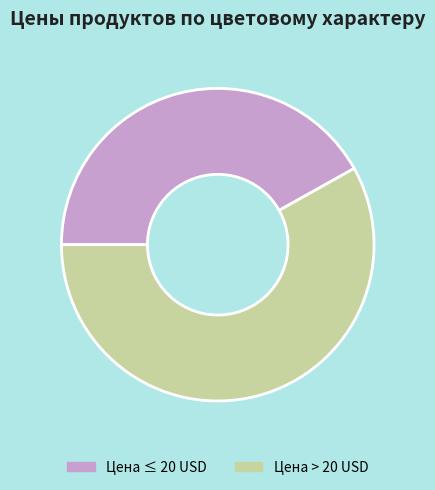

Rank the categories by value from lowest to highest.

Цена ≤ 20 USD, Цена > 20 USD